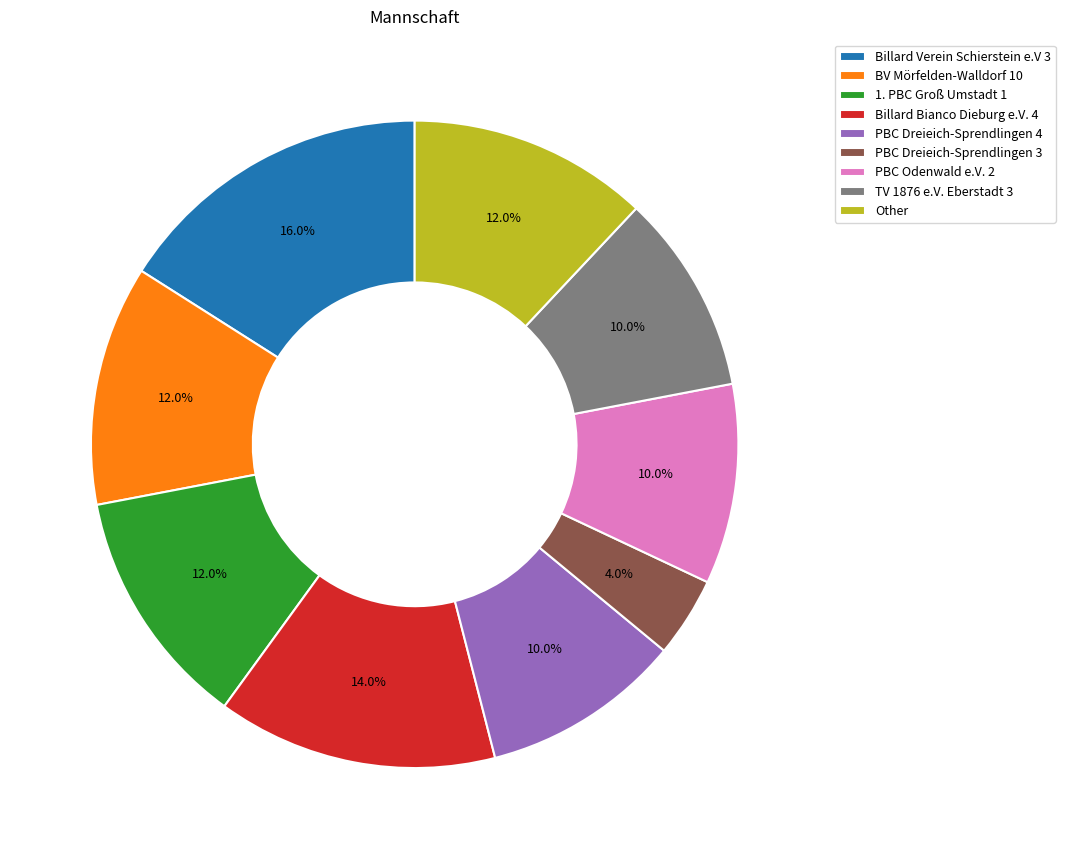

Is there any slice that represents more than half of the pie?

No